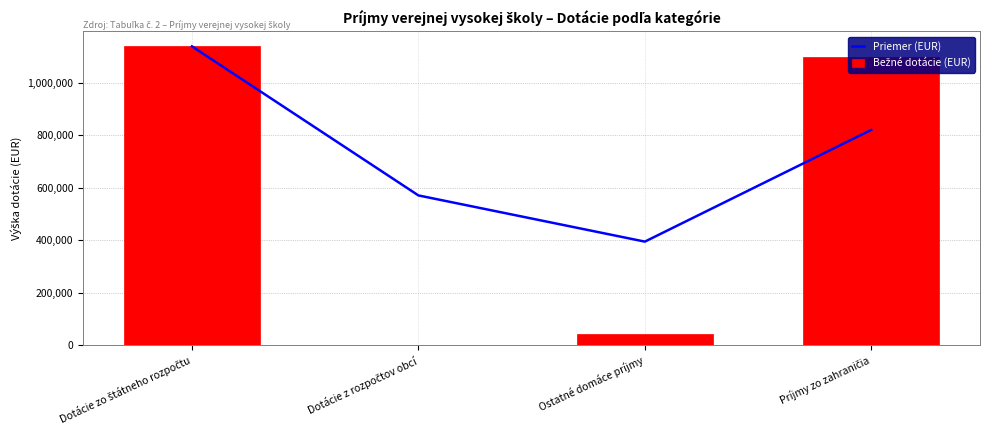

At which category is the sum across all series the highest?

Dotácie zo štátneho rozpočtu